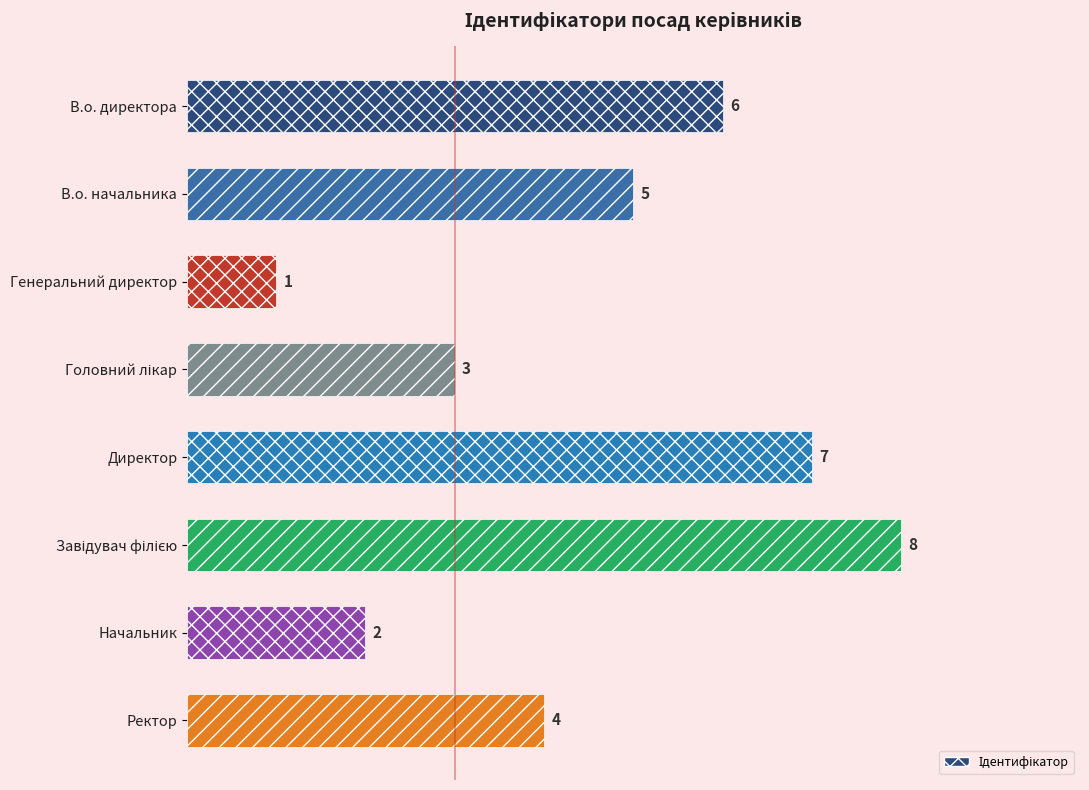

The chart shows a value of 1 at Генеральний директор. True or false?

True